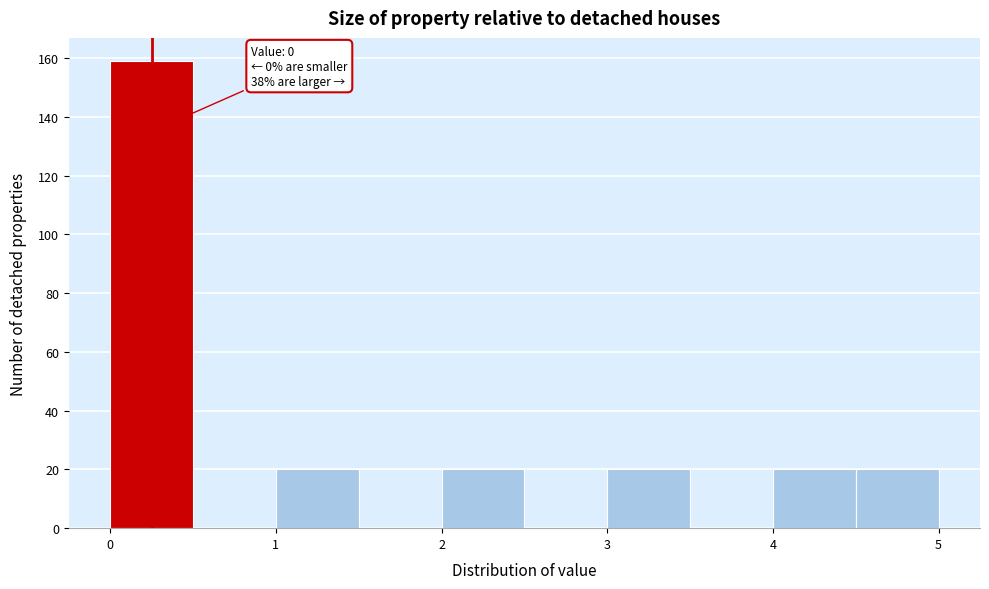

Which range on the x-axis has the tallest bar?

0.0 to 0.5